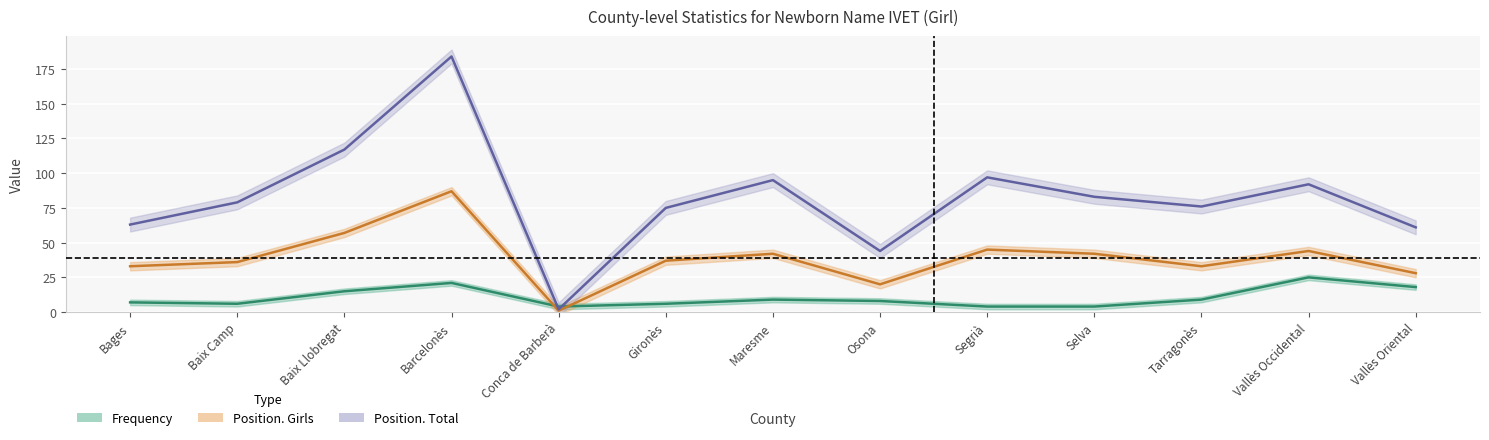

How many interior local valleys does the Position. Total series have?

3